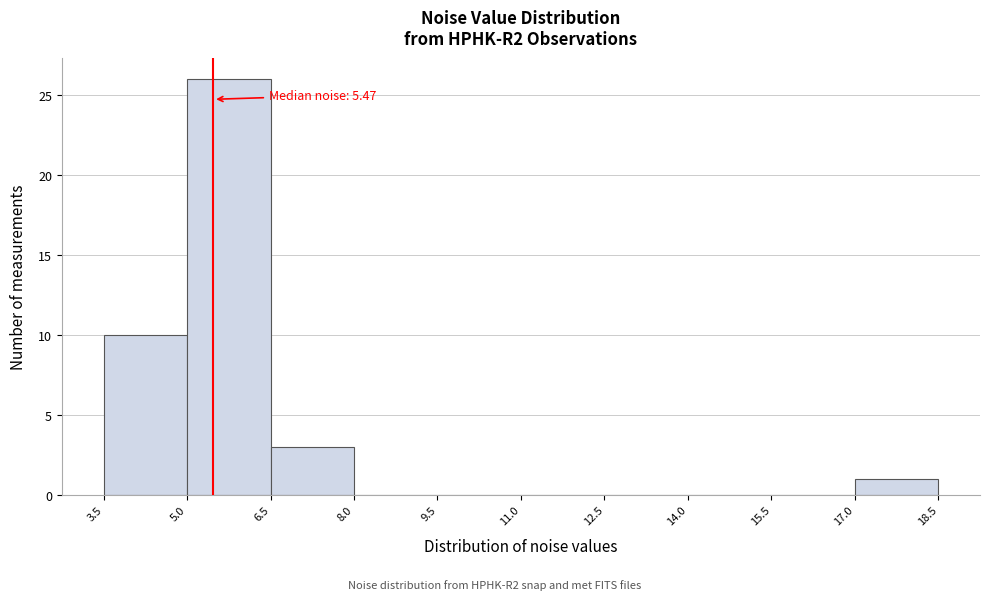

Which range on the x-axis has the tallest bar?

5.0 to 6.5